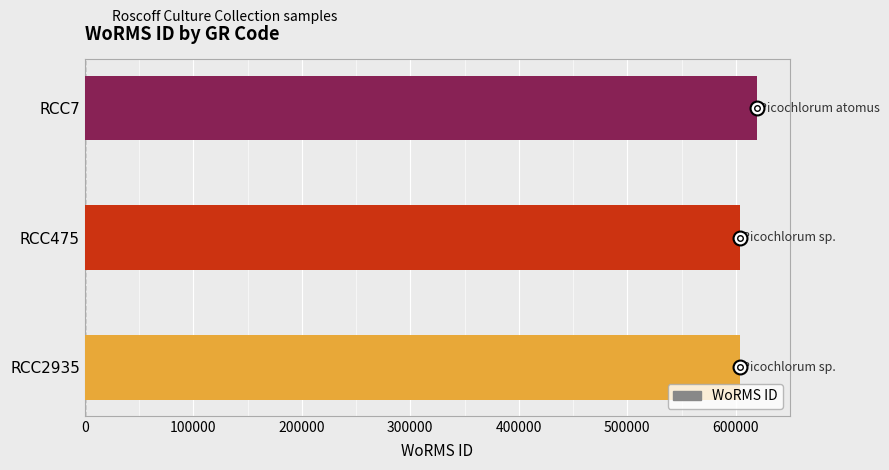

What is the sum of all values?

1826030